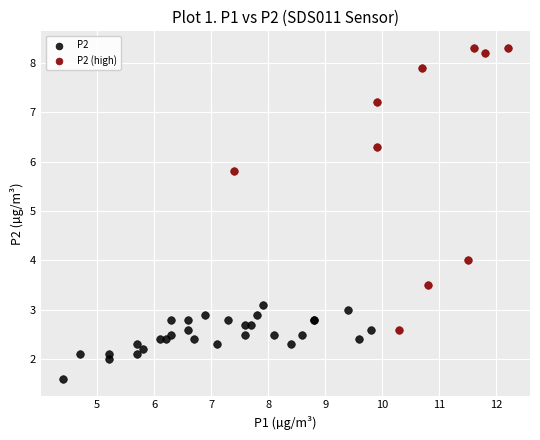

Which series reaches the maximum Y coordinate?

P2 (high)